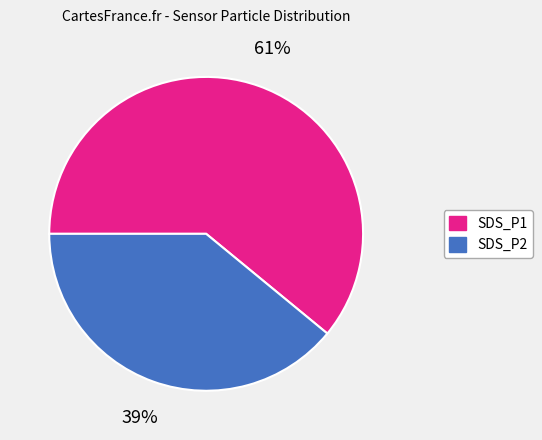

To the nearest percent, what portion does SDS_P2 represent?

39%